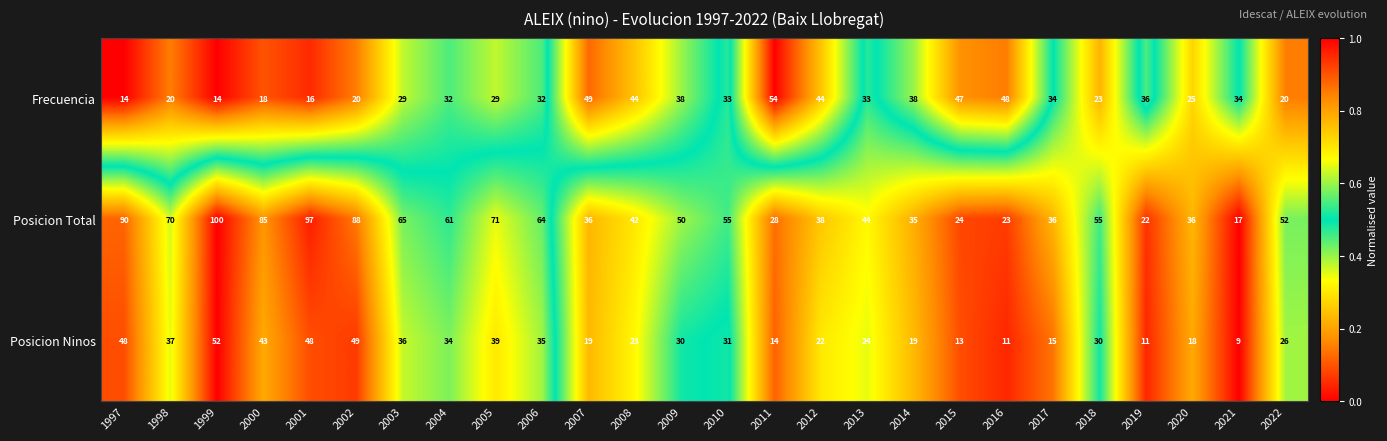

What is the total value across all series at 2003?

130